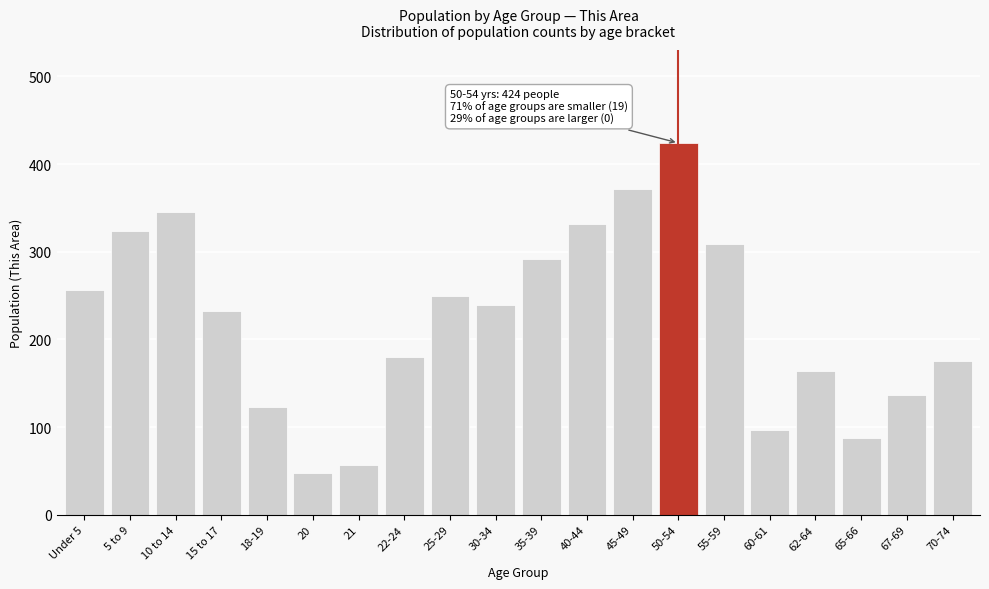

Reading left to right, list all the values displayed in this chart.

256	324	345	232	123	48	57	180	250	239	292	332	371	424	309	97	164	87	137	175